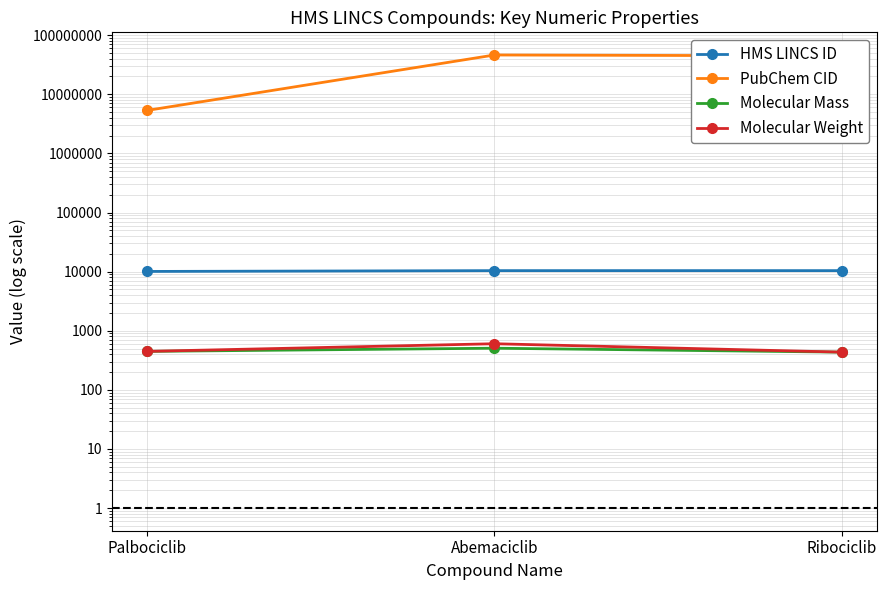

The Molecular Mass series shows 434.2 at Ribociclib. True or false?

True